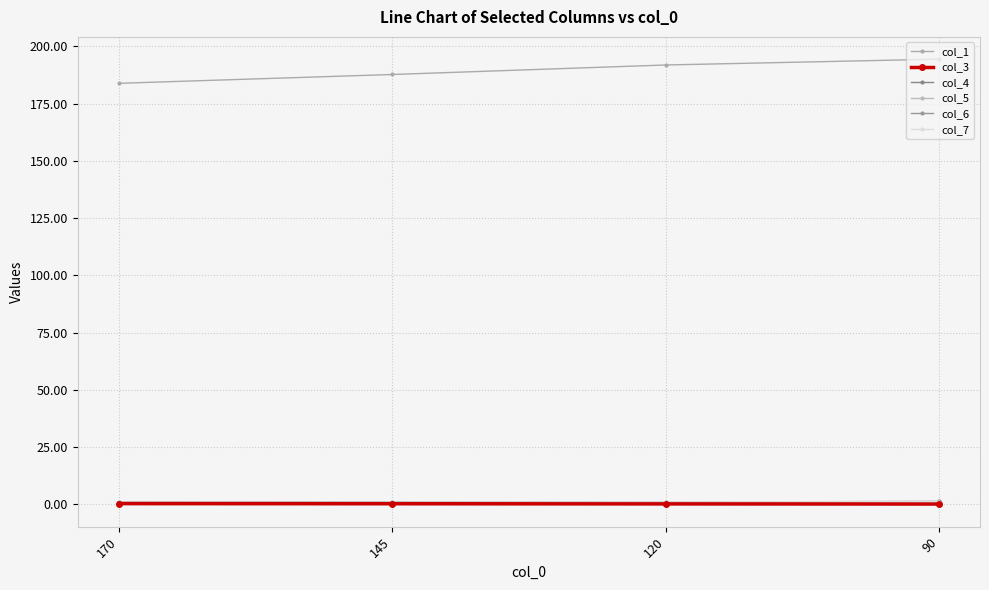

True or false: col_6 and col_1 cross at least once.

False